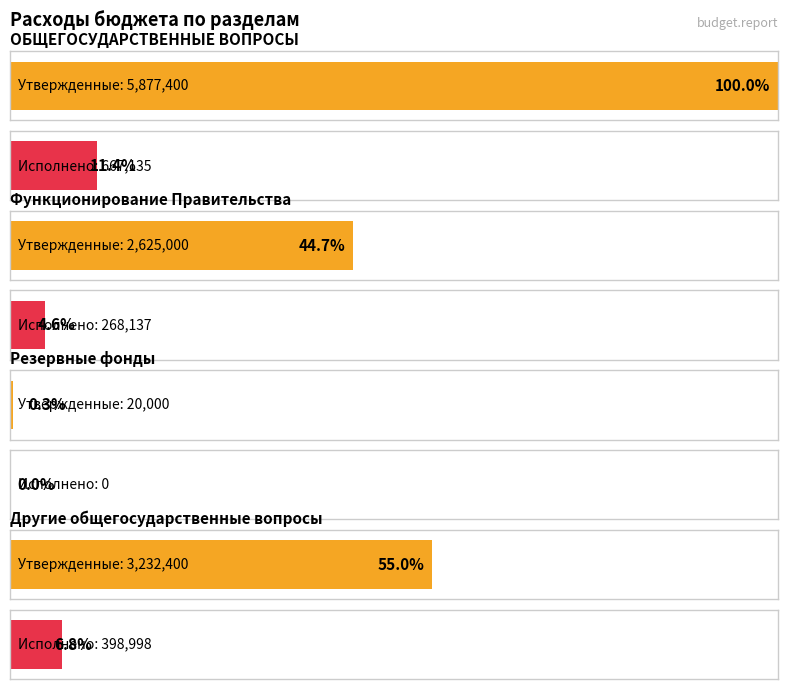

Where is Исполнено nearest to the value 333567?

Функционирование Правительства